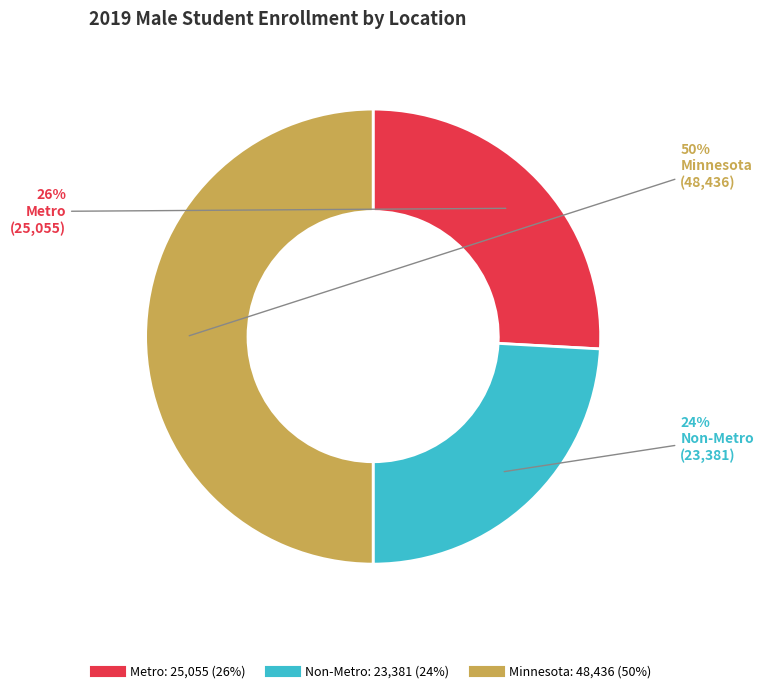

Is the sum of Metro and Minnesota greater than half?

Yes